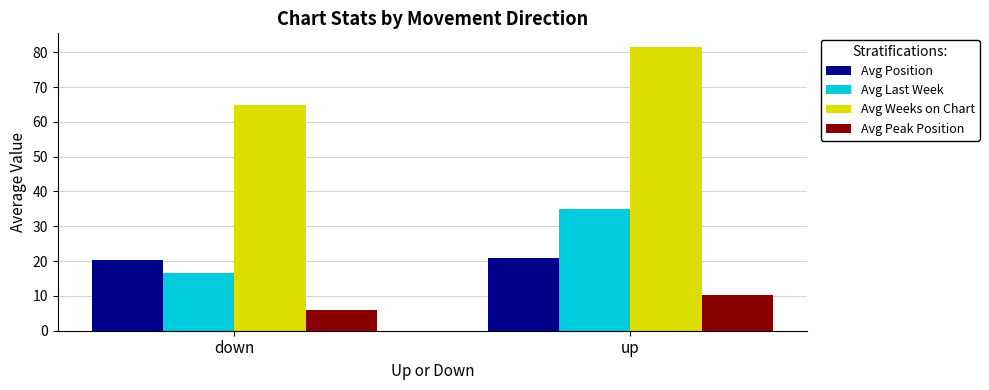

Which series has the largest total across all categories?

Avg Weeks on Chart